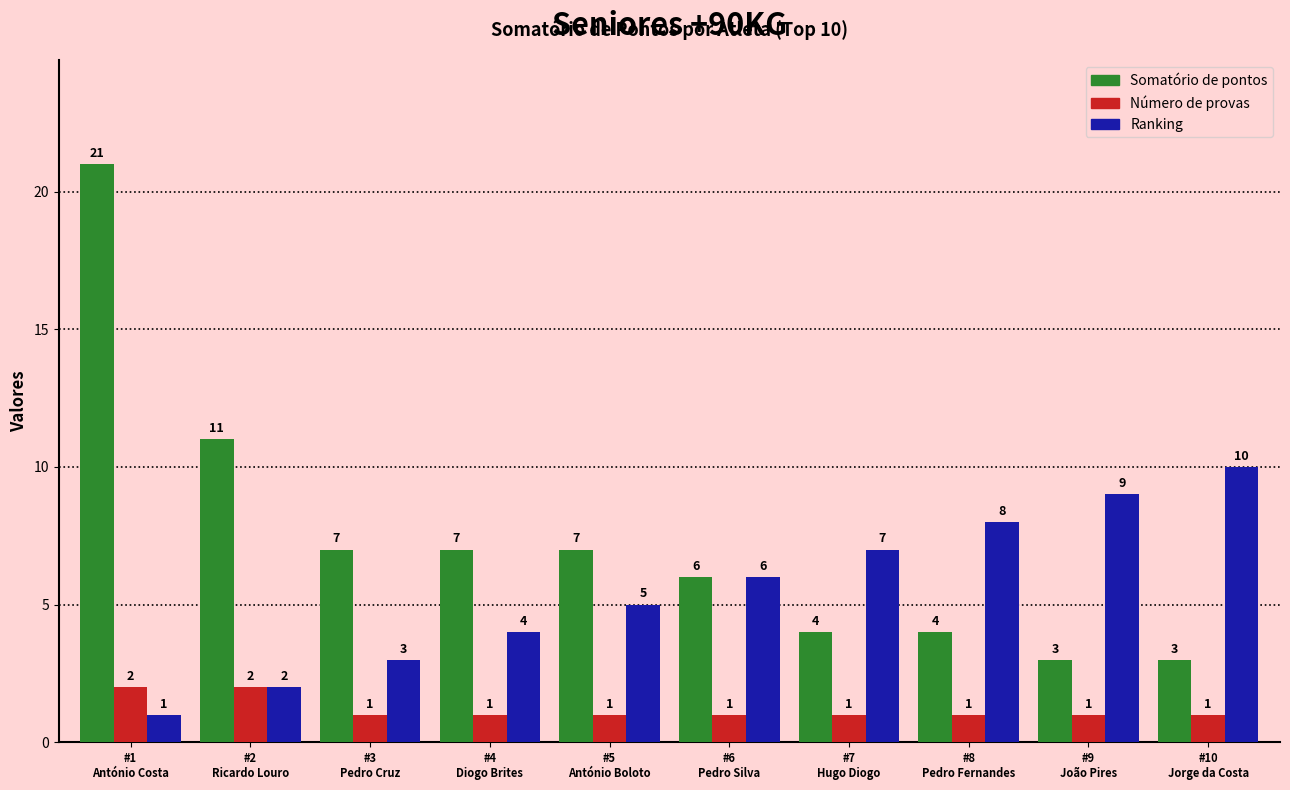

What is the greatest value displayed?

21